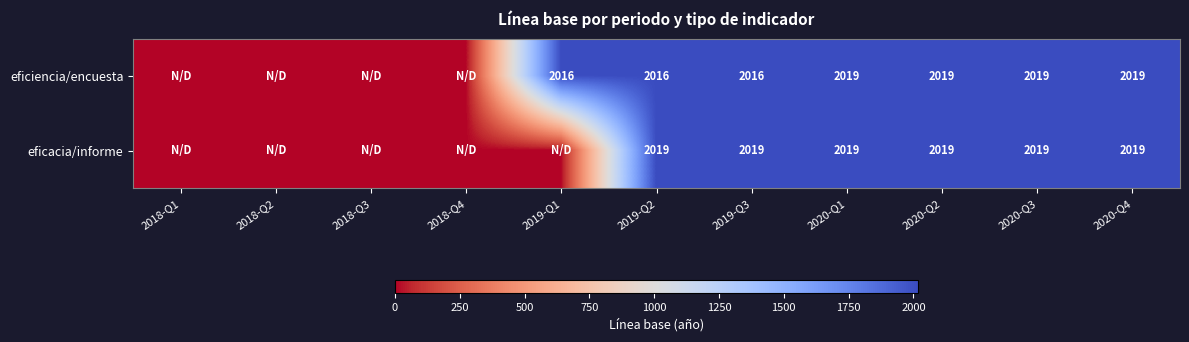

Is it true that eficiencia/encuesta equals 1323 at 2019-Q1?

False